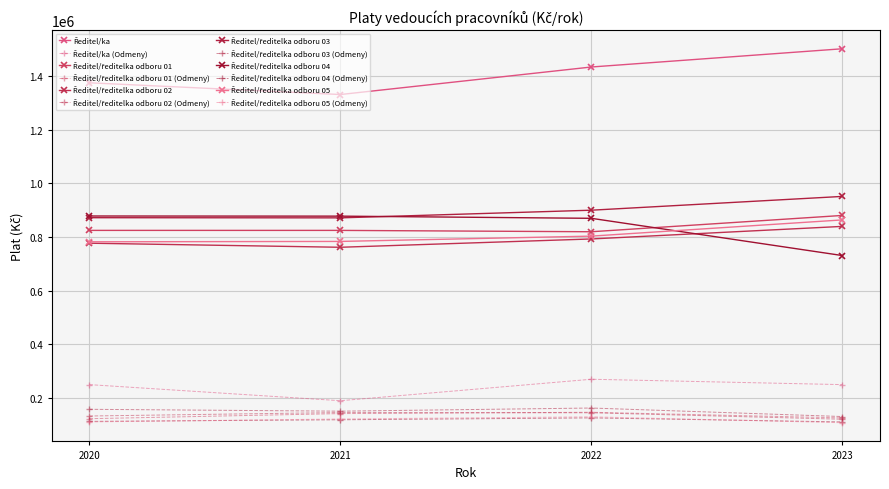

Between 2022 and 2021, which is larger?

2022